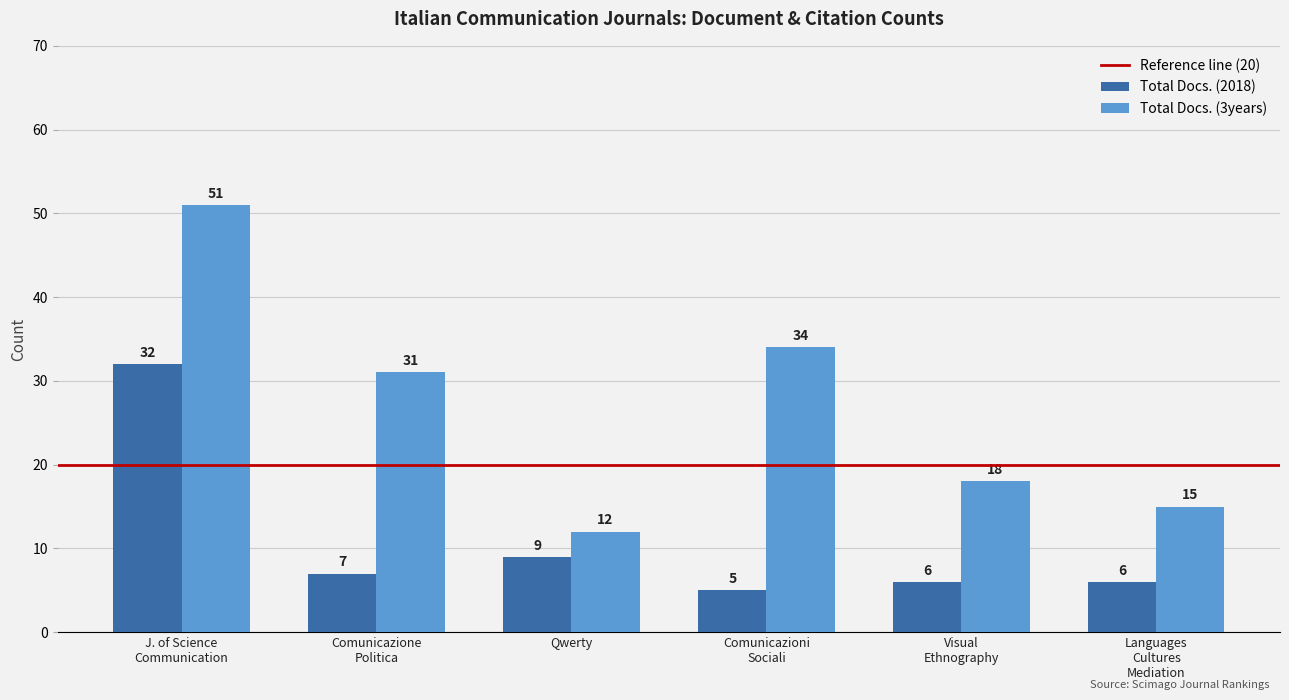

True or false: Total Docs. (3years) has a value of 20 at Qwerty.

False